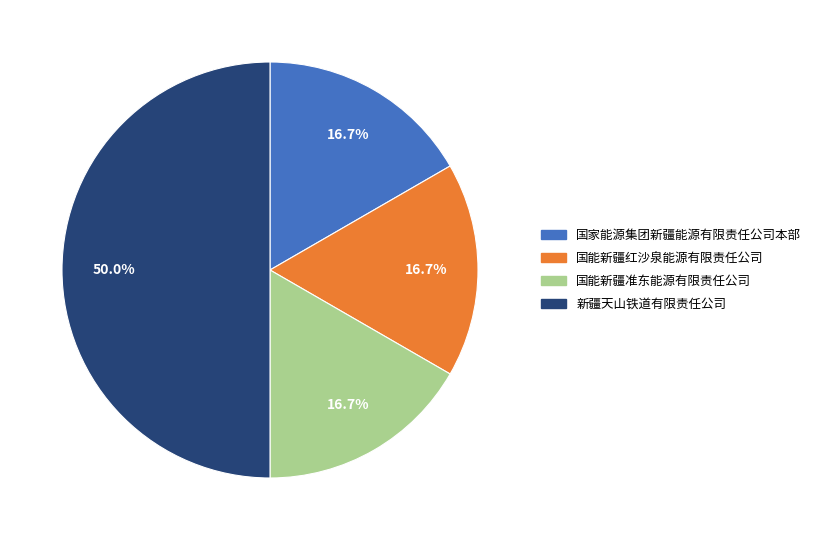

Which has a higher value, 国能新疆红沙泉能源有限责任公司 or 新疆天山铁道有限责任公司?

新疆天山铁道有限责任公司